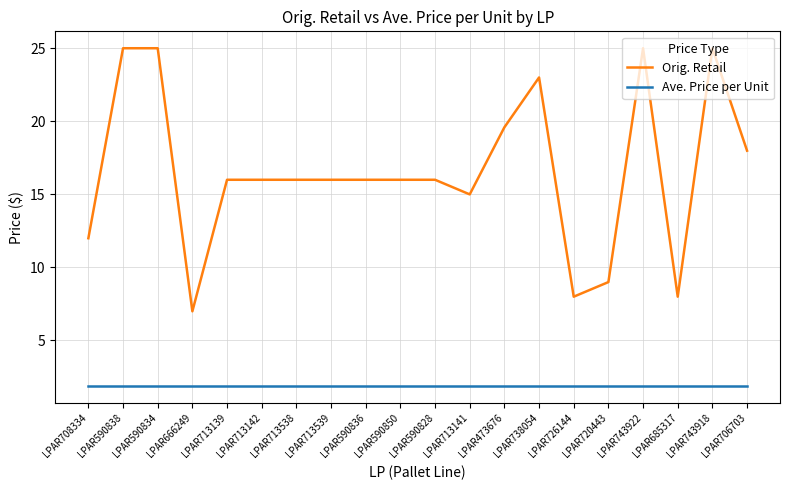

Is it true that Ave. Price per Unit equals 1.9 at LPAR713539?

True